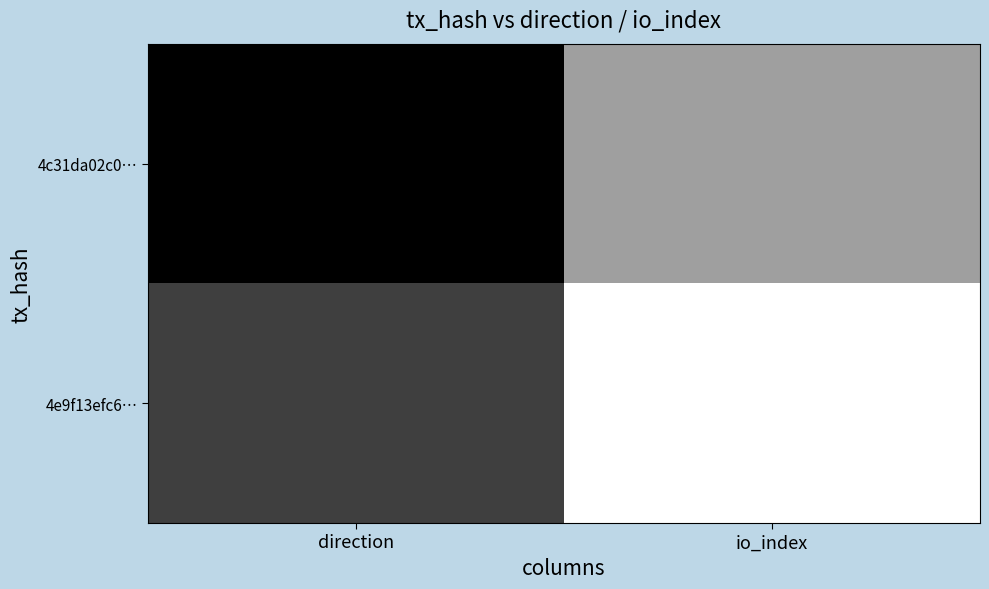

Reading left to right, transcribe all the data shown in this chart.

4c31da02c0…: direction=0.0	io_index=0.6
4e9f13efc6…: direction=0.2	io_index=1.0